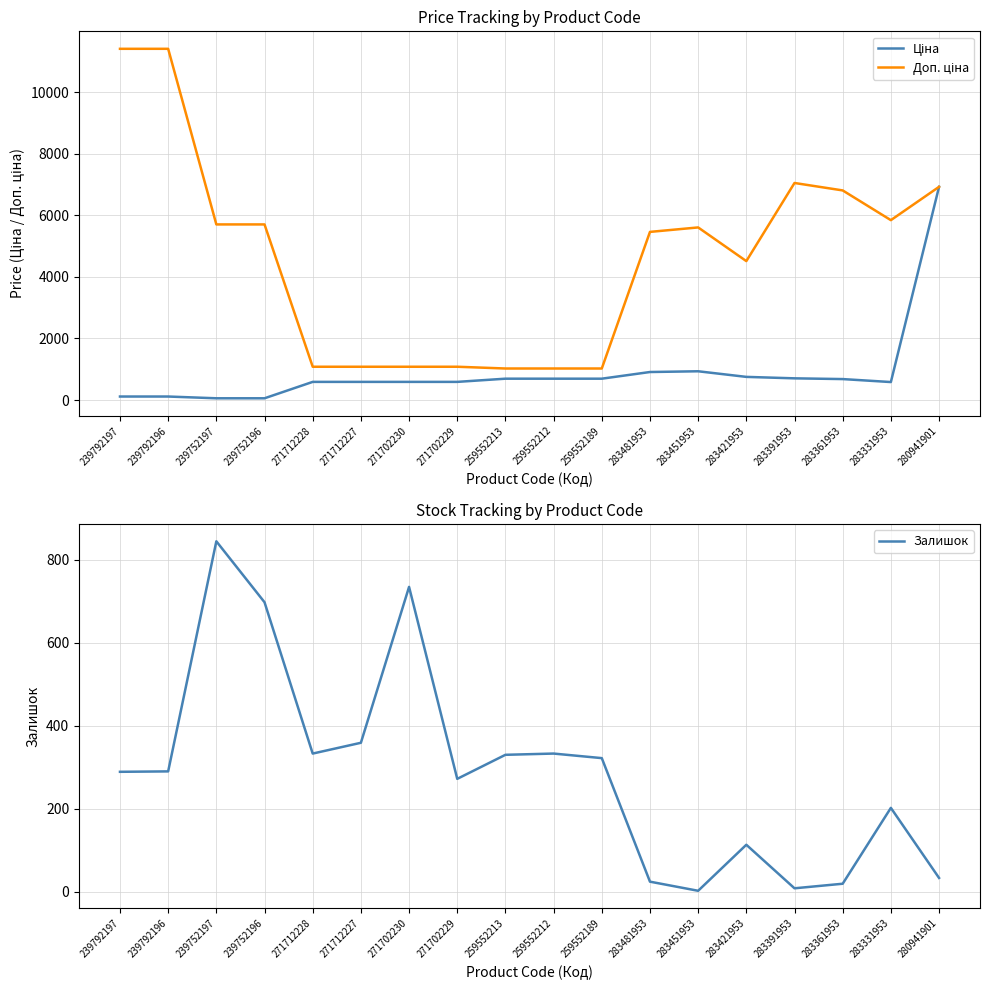

What is the maximum value shown in the chart?

11410.0